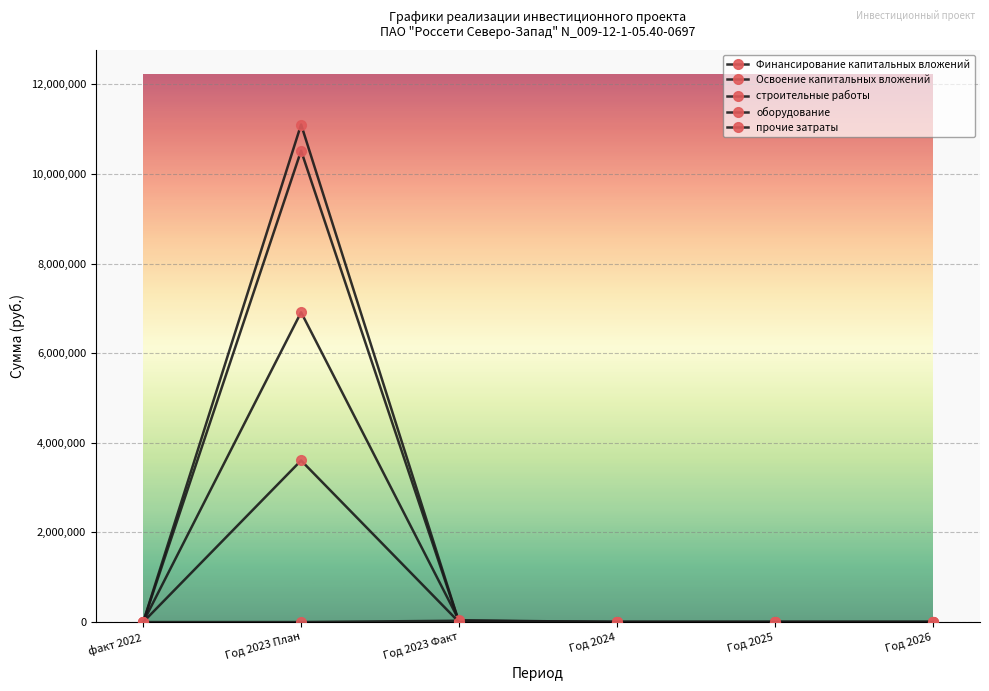

Is it true that оборудование equals 13966 at Год 2023 План?

False